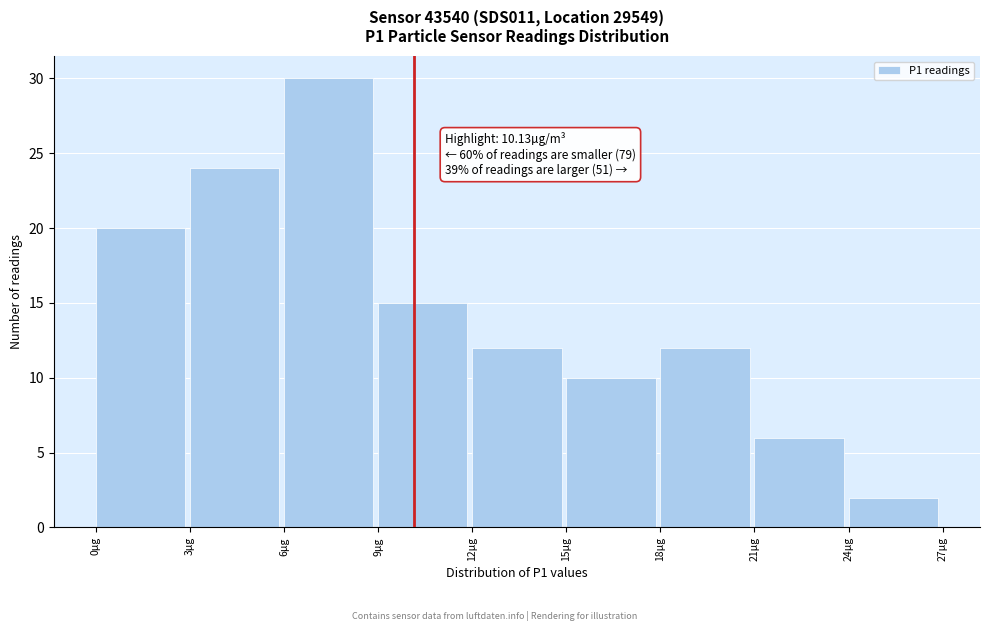

Which range on the x-axis has the tallest bar?

6 to 9